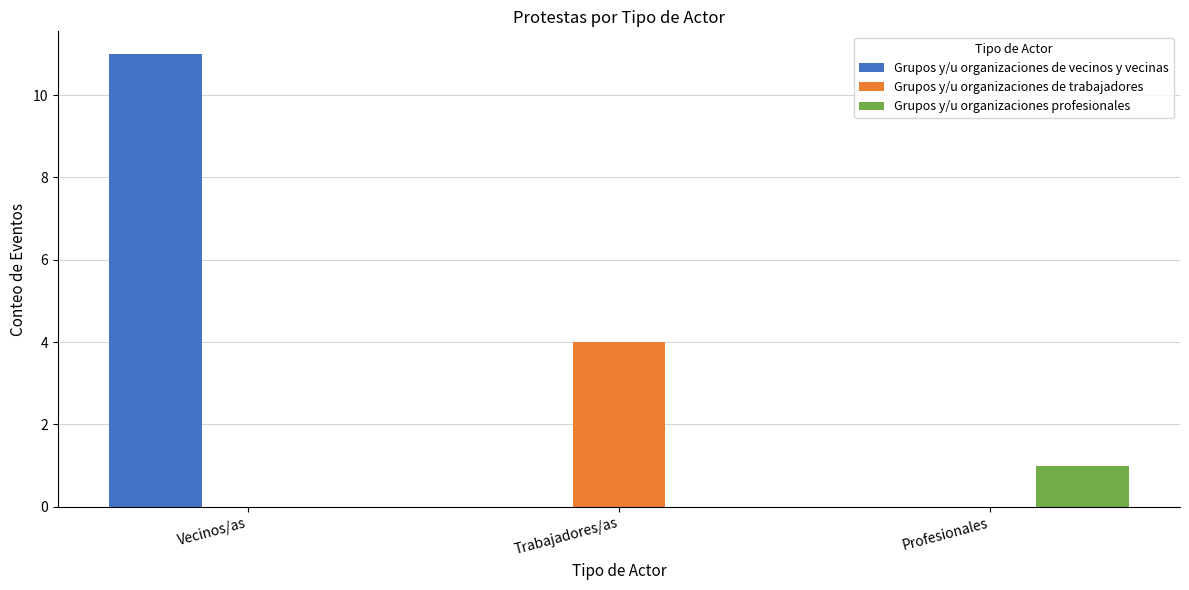

True or false: Grupos y/u organizaciones de vecinos y vecinas has a value of 0 at Trabajadores/as.

True